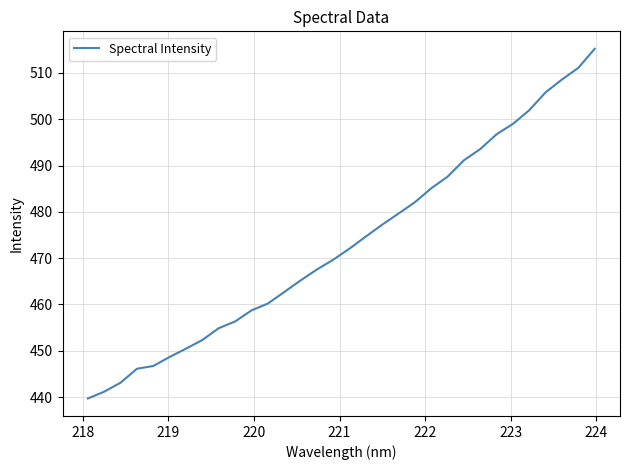

What is the smallest value displayed?

439.7